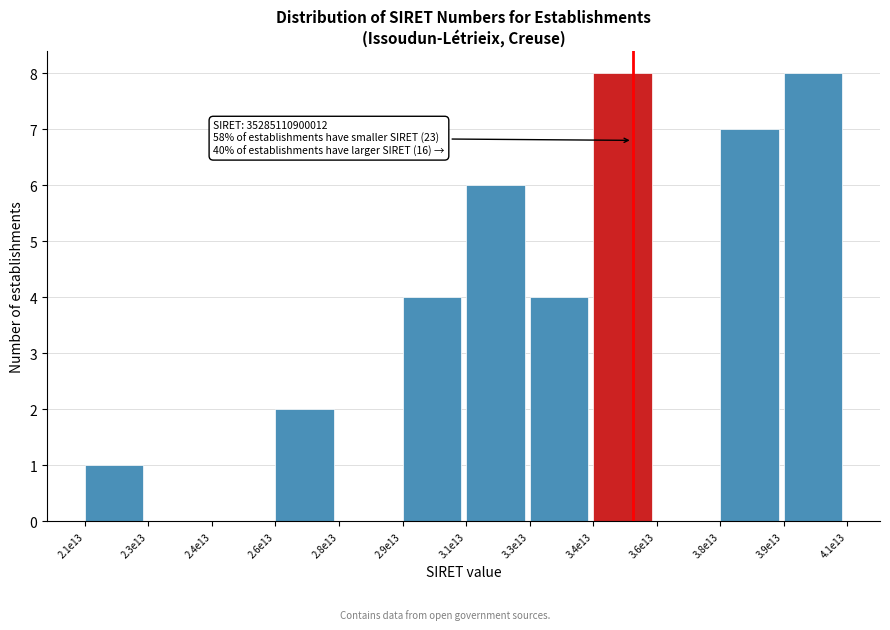

Reading left to right, transcribe all the data shown in this chart.

2.1e13=1	2.3e13=0	2.4e13=0	2.6e13=2	2.8e13=0	2.9e13=4	3.1e13=6	3.3e13=4	3.4e13=8	3.6e13=0	3.8e13=7	3.9e13=8